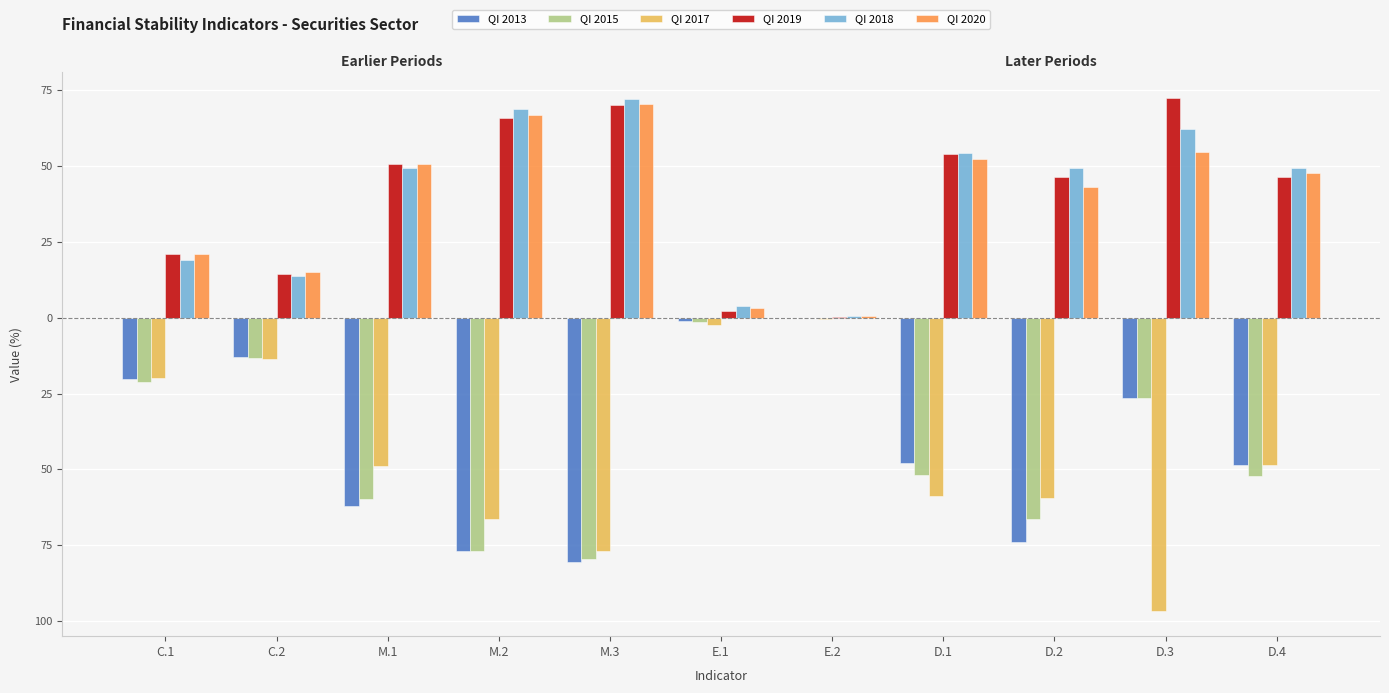

What are all the series names shown in the legend?

QI 2013, QI 2015, QI 2017, QI 2019, QI 2018, QI 2020